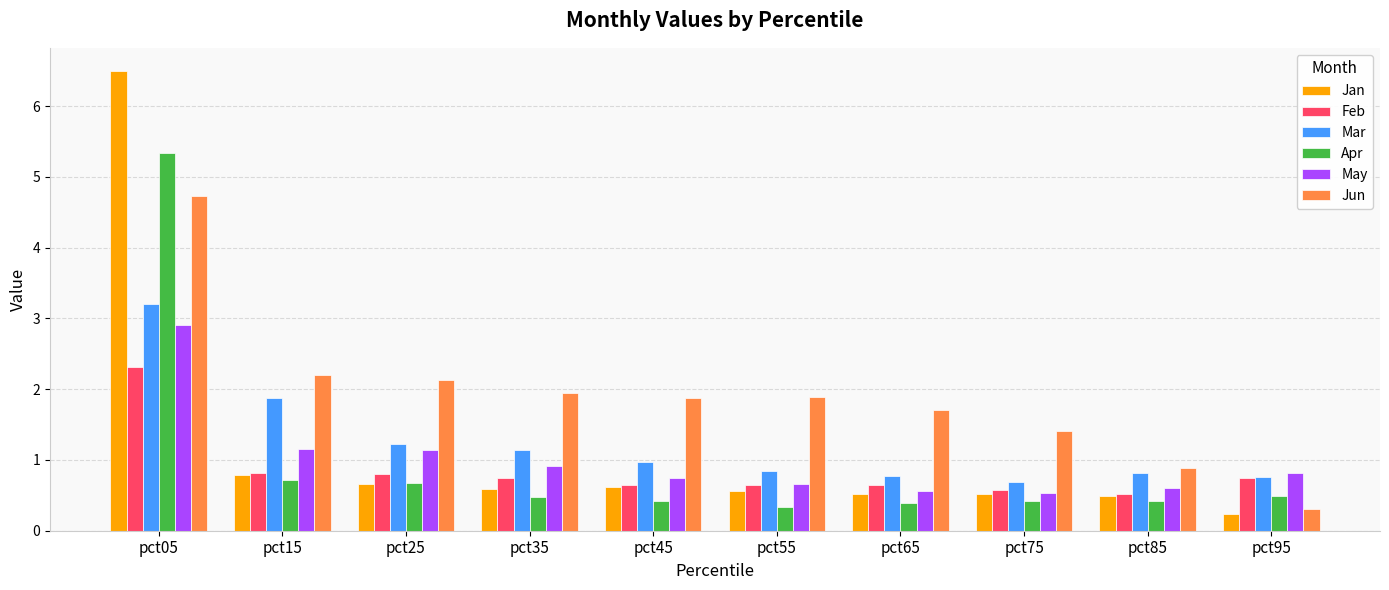

What is the value of the Jan bar at the 10th from the left?

0.2